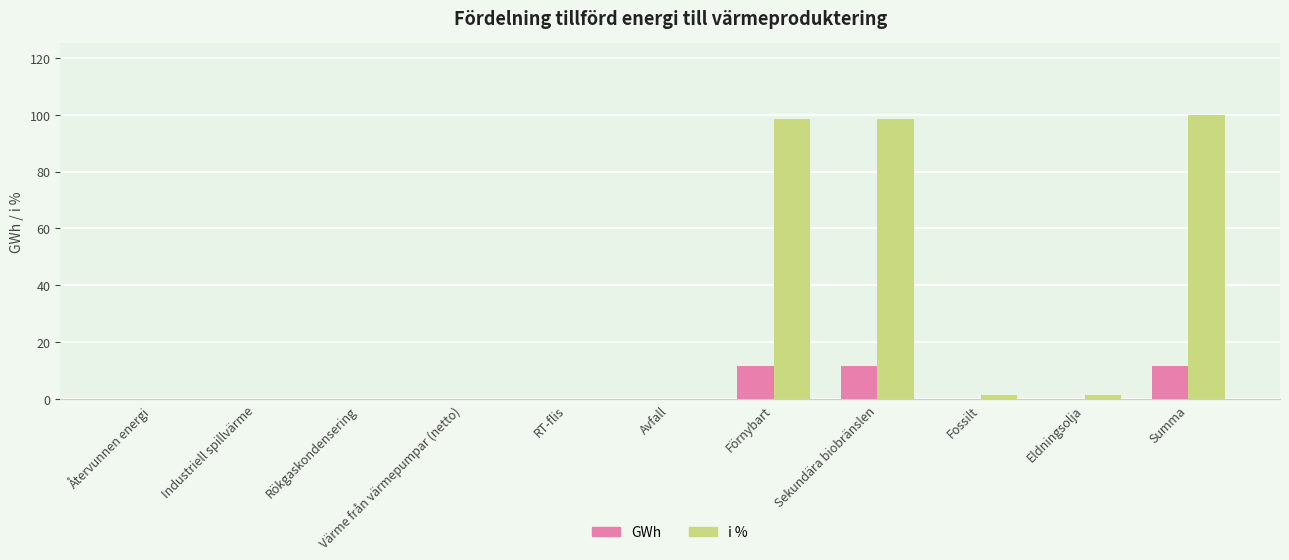

Are the bars horizontal?

No